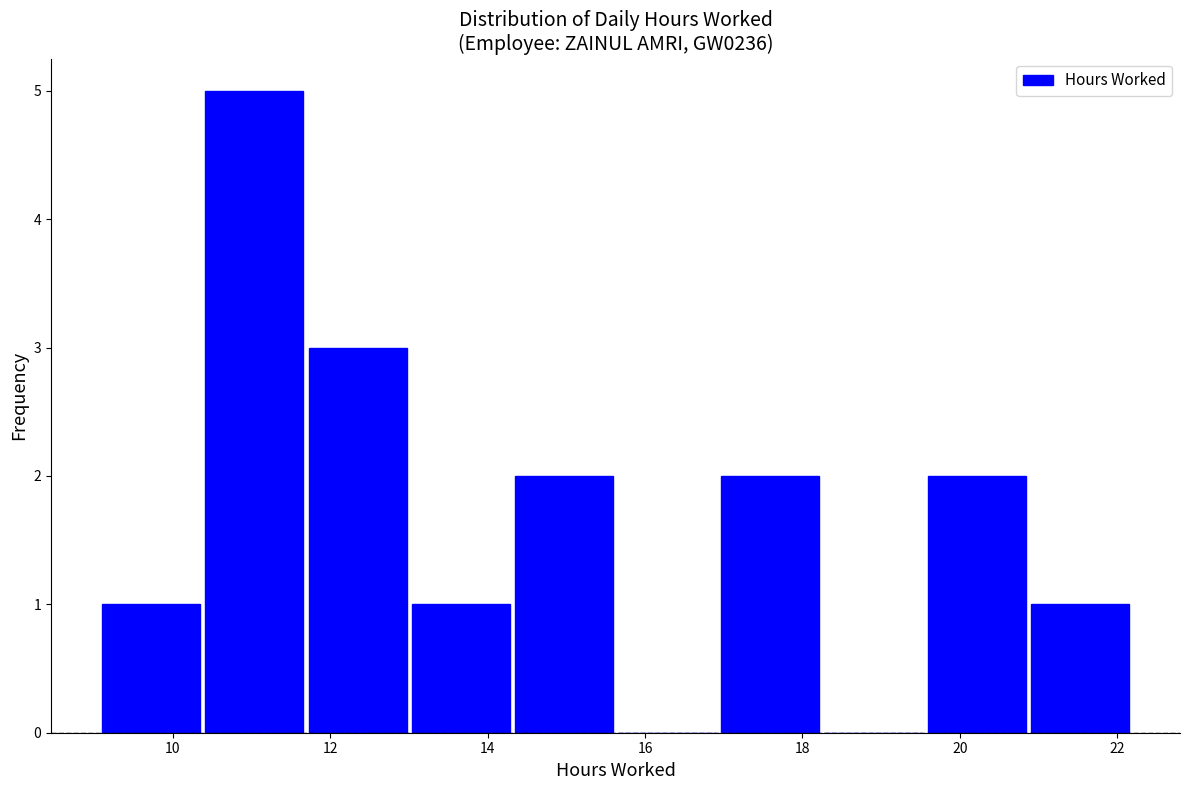

Reading left to right, list every bar in this chart as the range it spans on the x-axis followed by its height. Neither the bar edges nor the heights are printed on the chart, so give them approximately, as read against the axes.

9.0 to 10.4: 1
10.4 to 11.6: 5
11.6 to 13.0: 3
13.0 to 14.4: 1
14.4 to 15.6: 2
15.6 to 17.0: 0
17.0 to 18.2: 2
18.2 to 19.6: 0
19.6 to 20.8: 2
20.8 to 22.2: 1